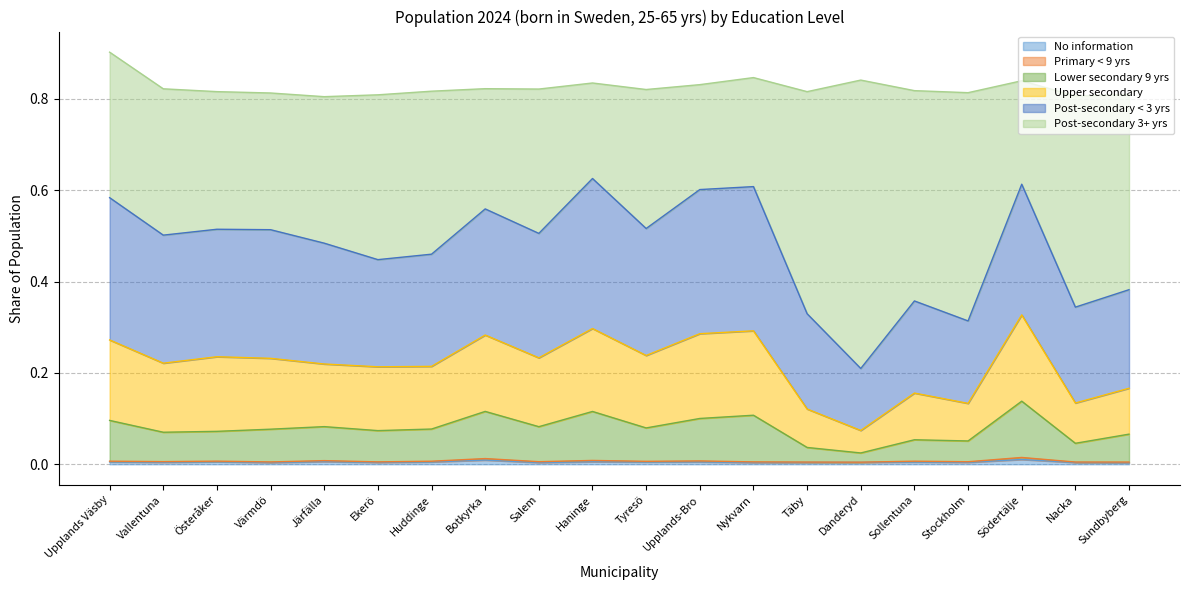

At which category is the sum across all series the highest?

Upplands Väsby